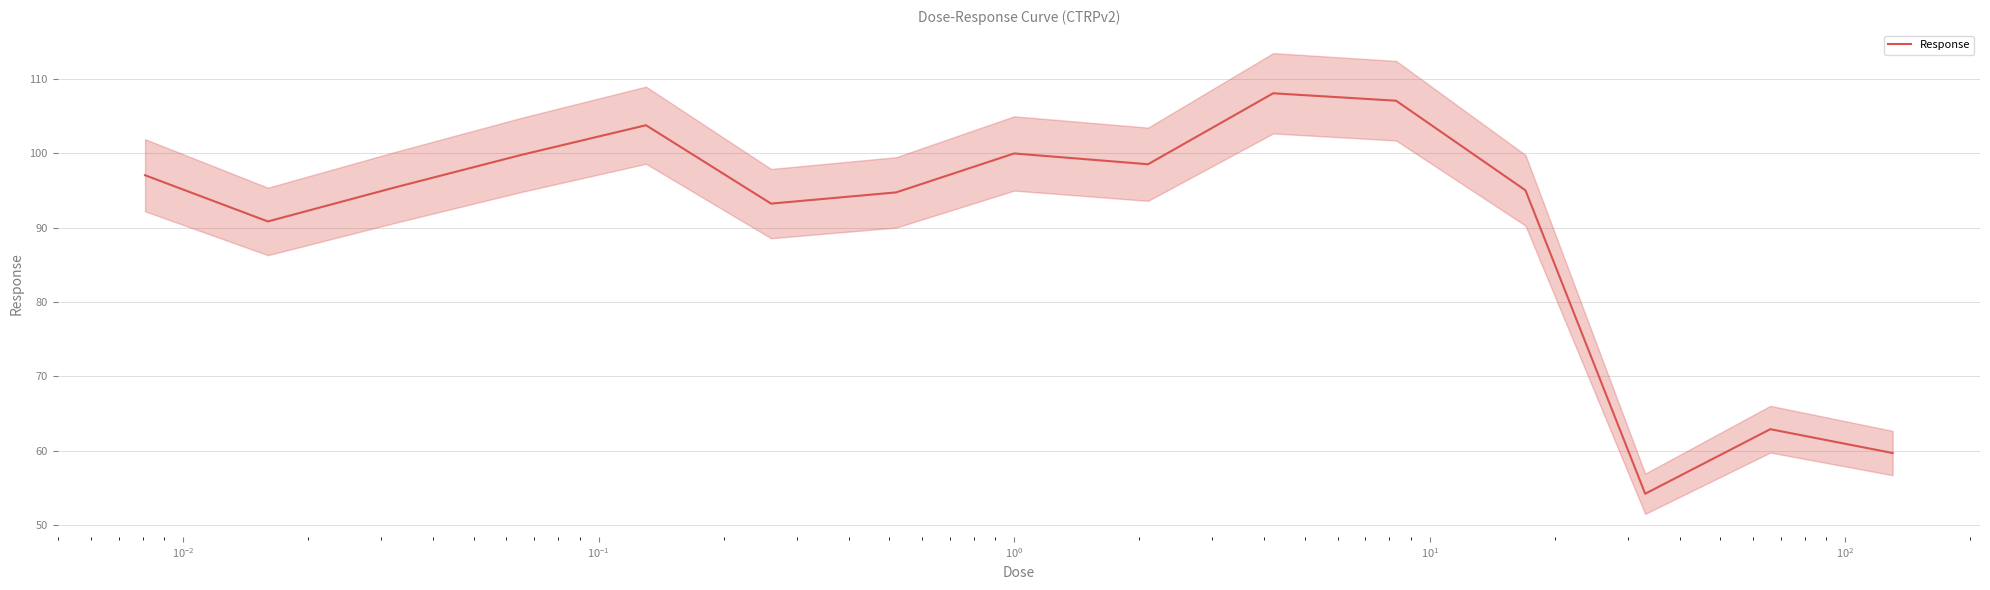

What is the maximum value for Response?

108.1